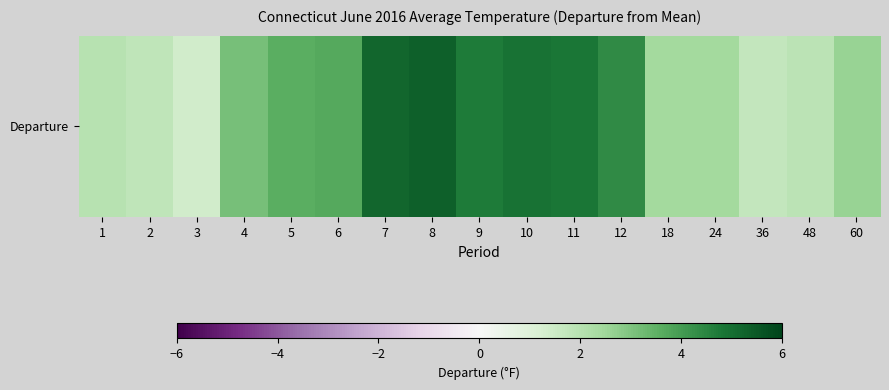

Reading left to right, list all the values displayed in this chart.

1=2.0	2=1.8	3=1.4	4=3.1	5=3.6	6=3.7	7=5.2	8=5.3	9=4.7	10=4.9	11=4.8	12=4.4	18=2.4	24=2.4	36=1.7	48=1.9	60=2.6